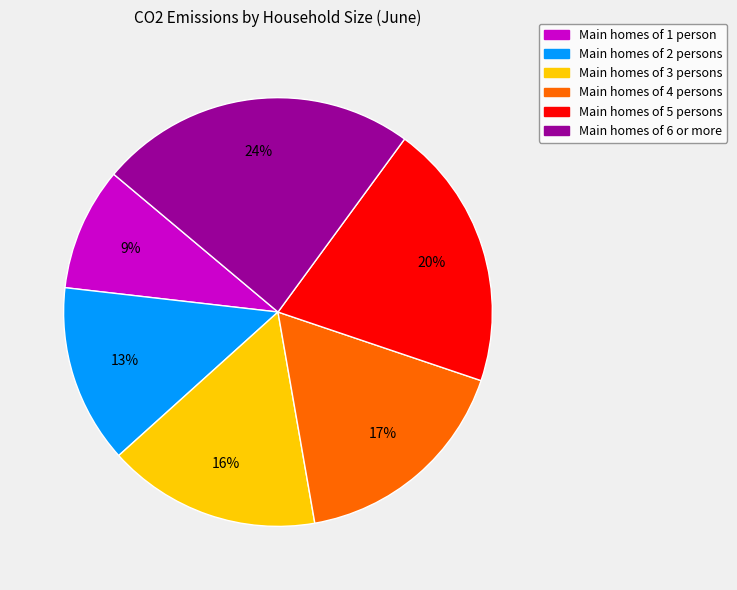

To the nearest percent, what is the average slice percentage?

17%